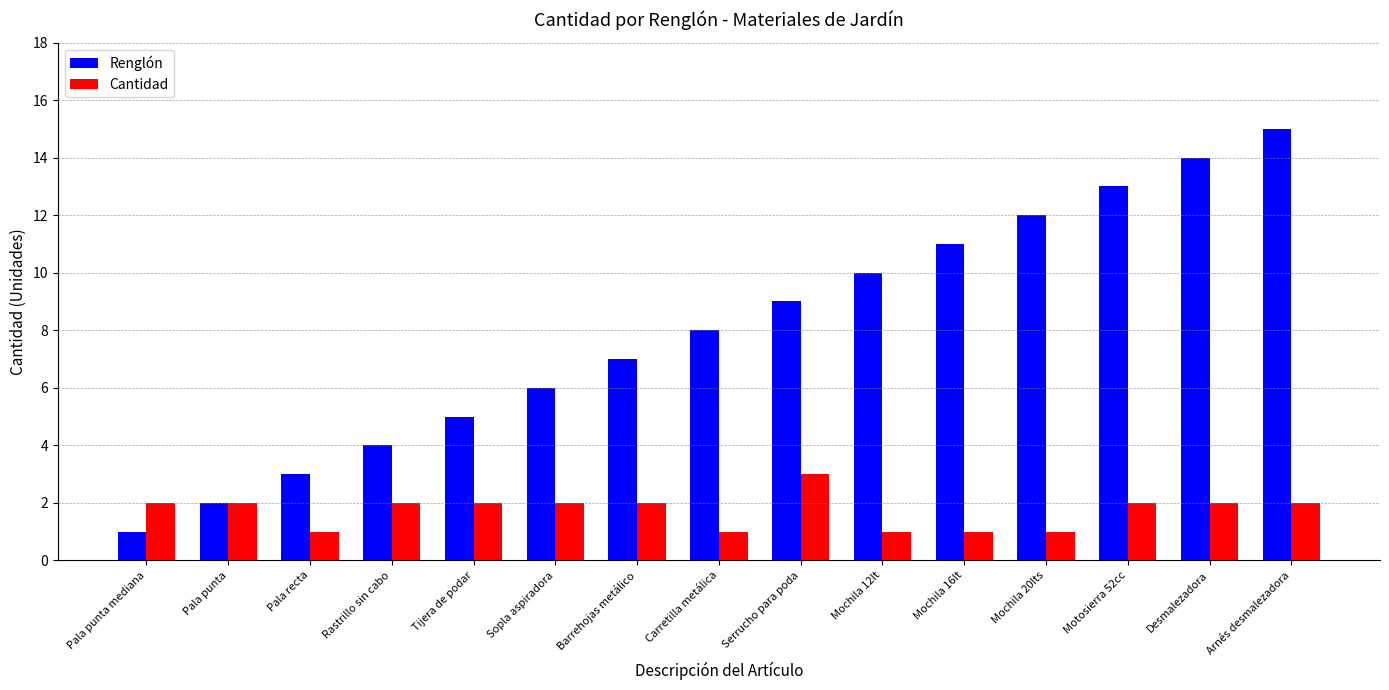

Is it true that Cantidad equals 2 at Pala punta?

True